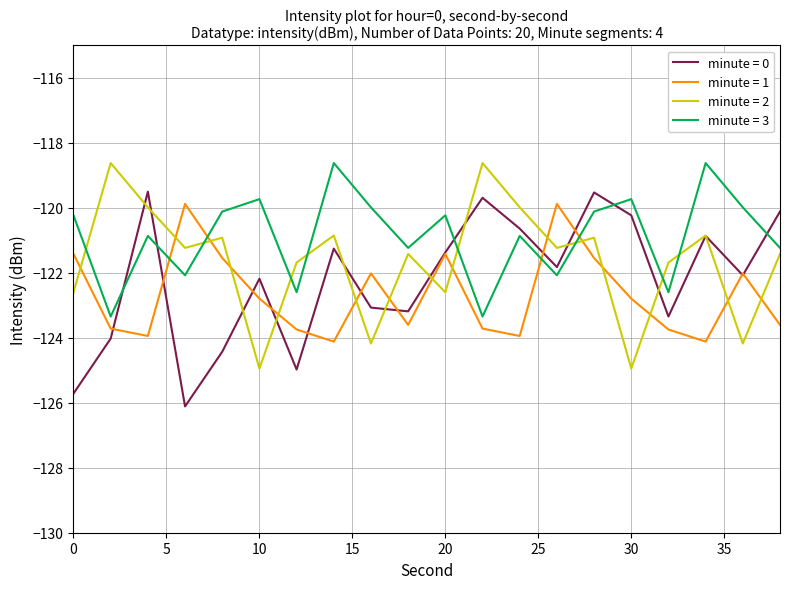

List the series in order of their overall mean, highest first.

minute = 3, minute = 2, minute = 0, minute = 1